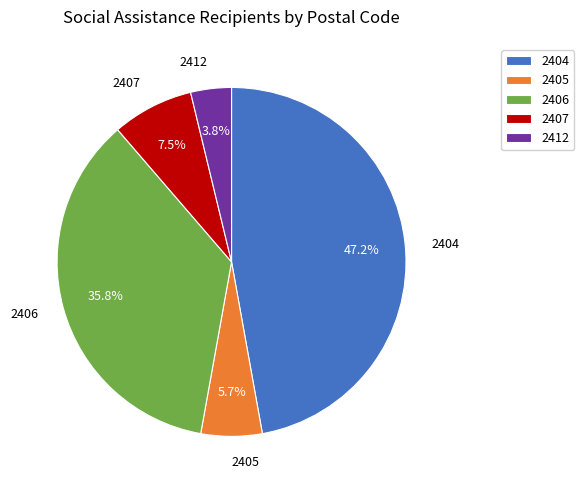

Between 2412 and 2405, which is larger?

2405